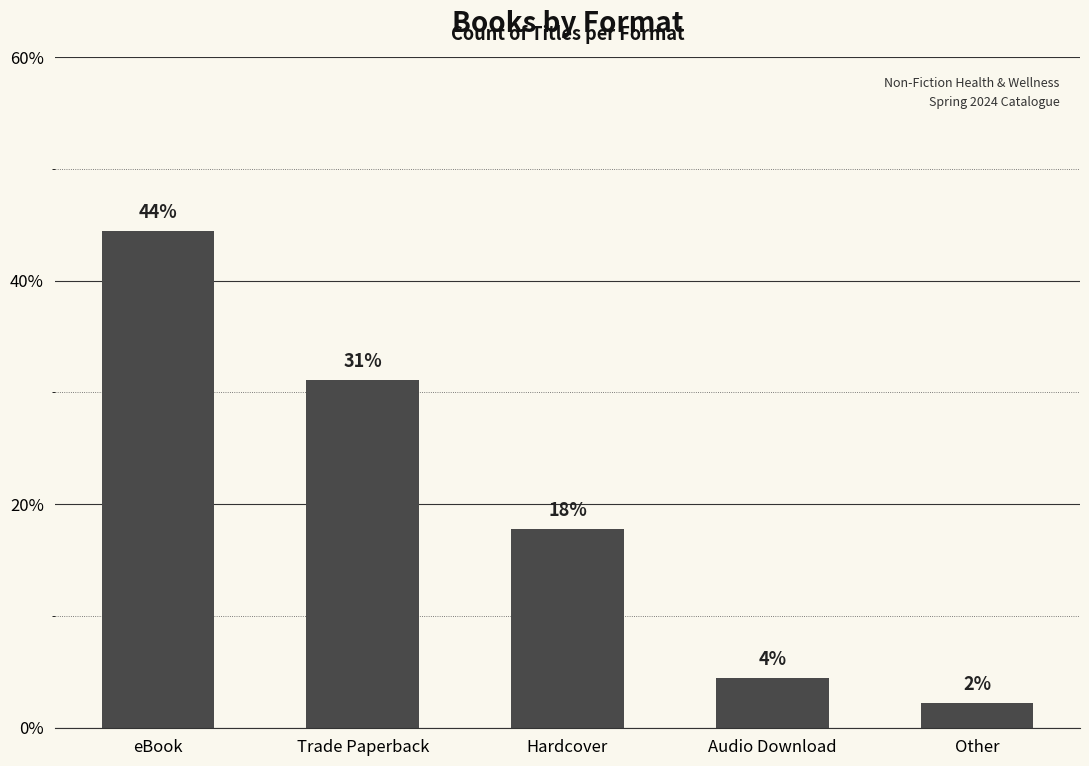

What is the value of the 4th bar from the left?

4.4